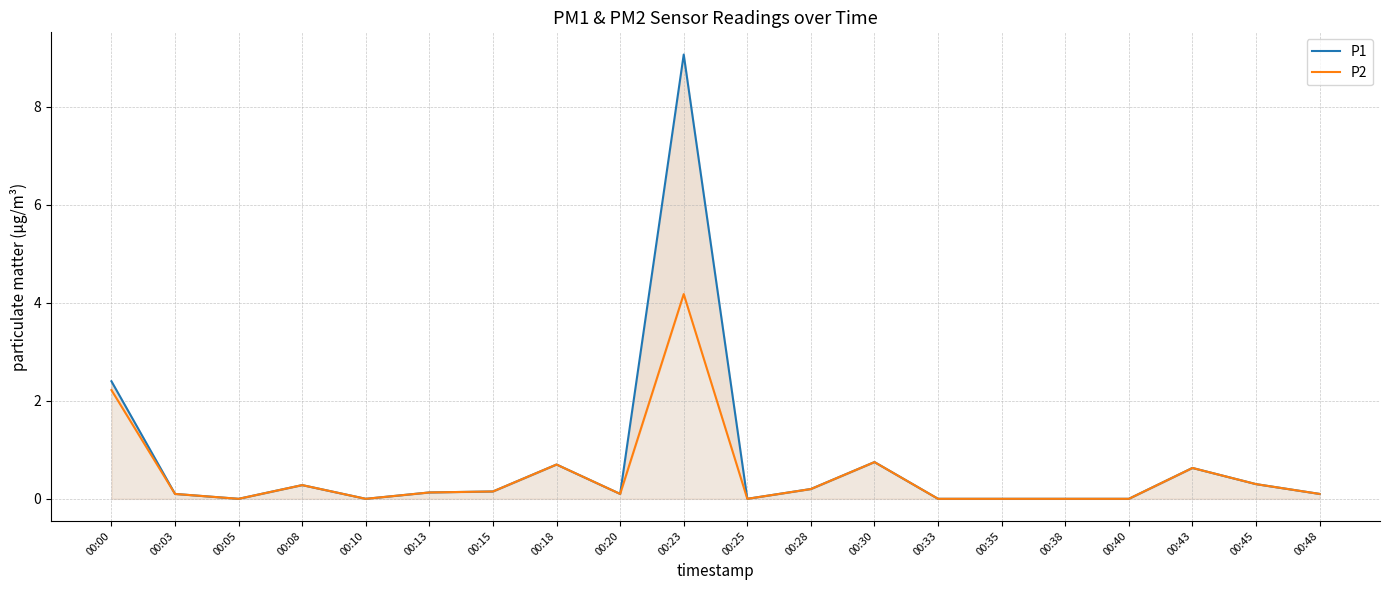

How many lines are shown in the chart?

2